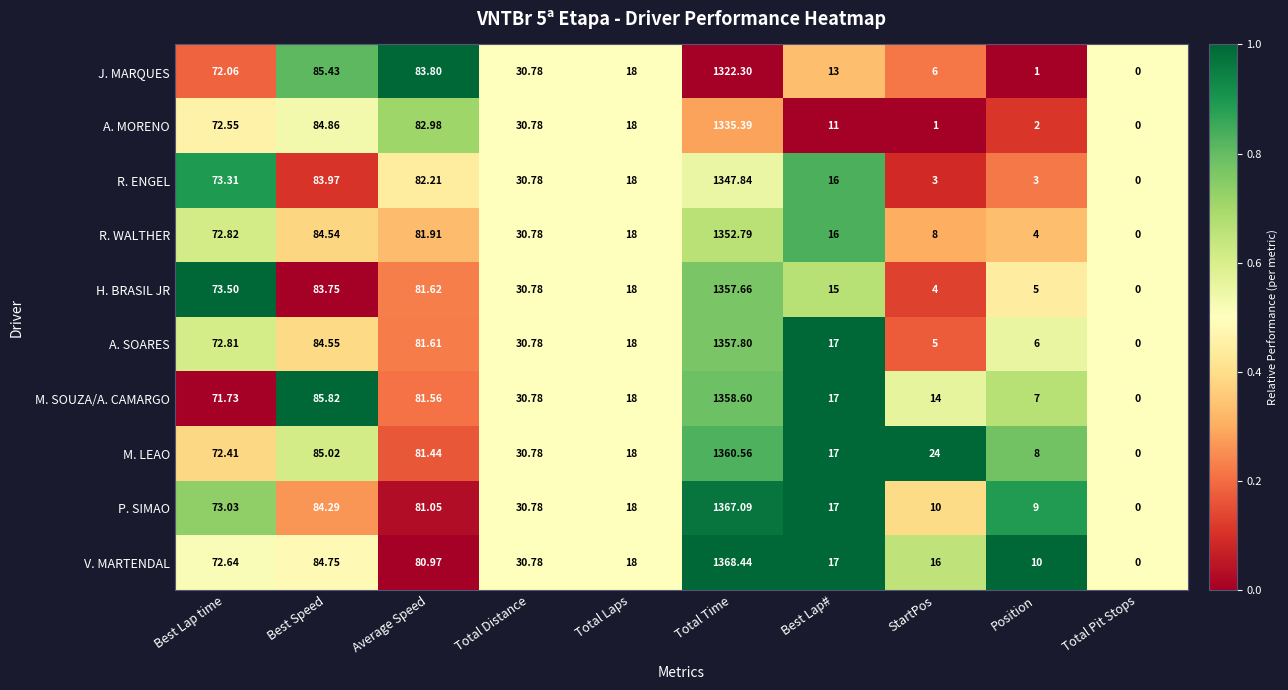

What is the greatest value displayed?

1368.4